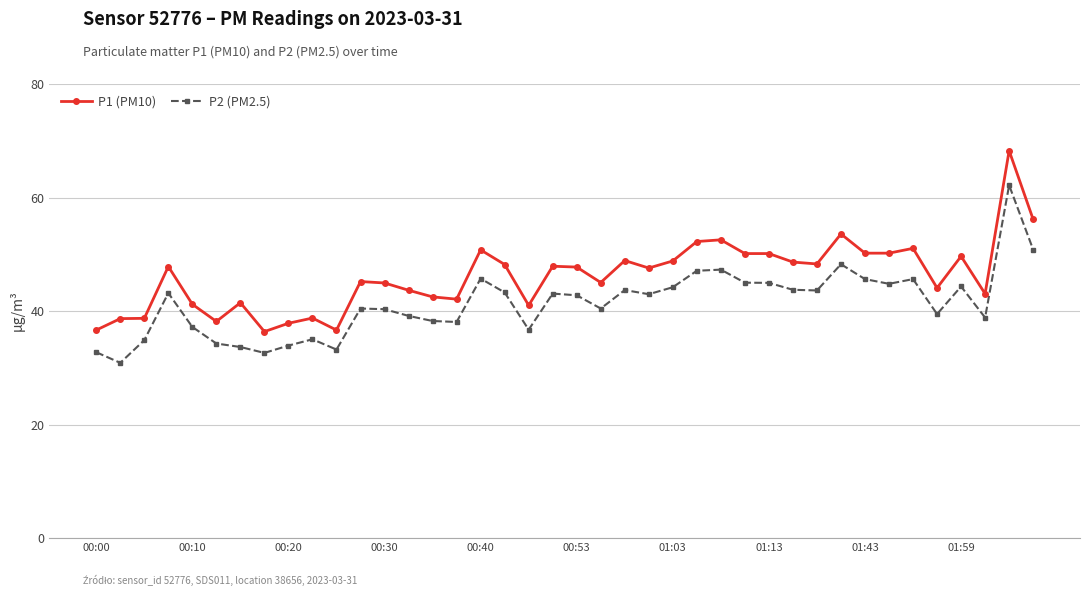

Rank the series by their maximum value, from lowest to highest.

P2 (PM2.5), P1 (PM10)